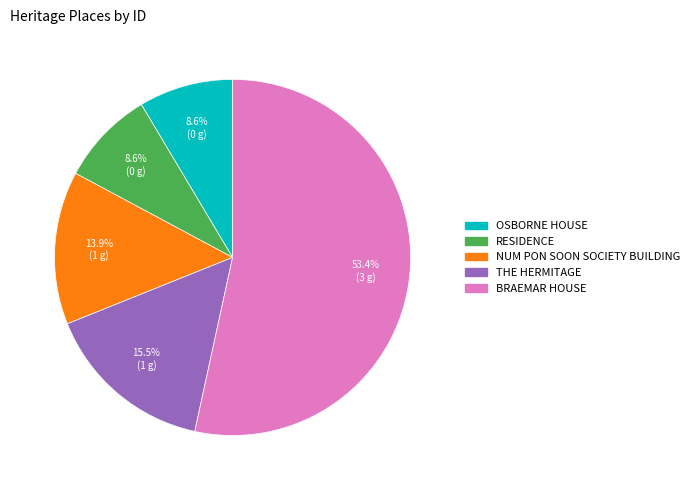

True or false: NUM PON SOON SOCIETY BUILDING accounts for 14% of the total.

True